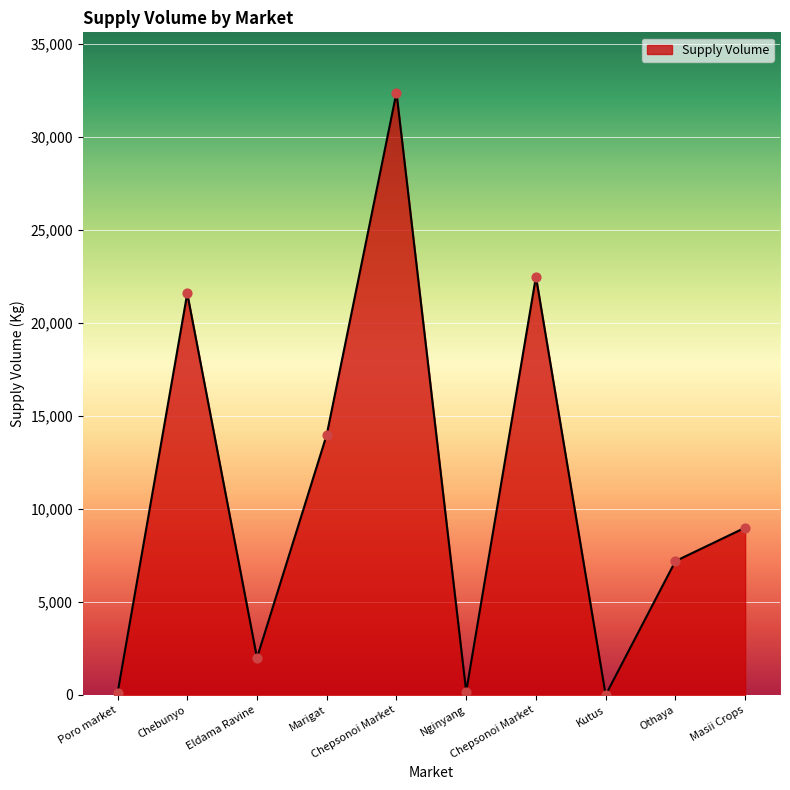

Approximately how many times larger is the value at Masii Crops compared to Eldama Ravine?

4.5